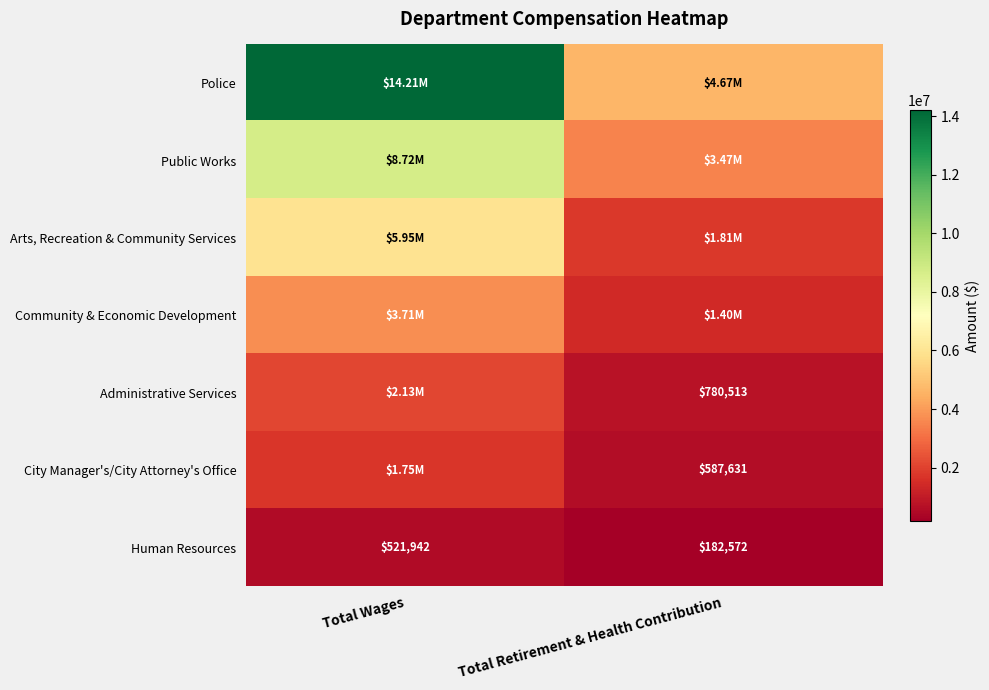

Is the value of City Manager's/City Attorney's Office at Total Retirement & Health Contribution greater than the value of Human Resources at Total Wages?

Yes